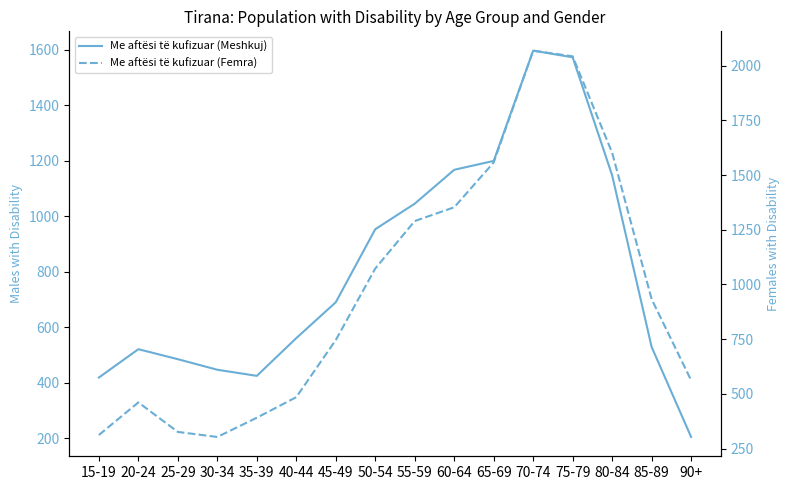

Which has a higher value, 35-39 or 70-74?

70-74